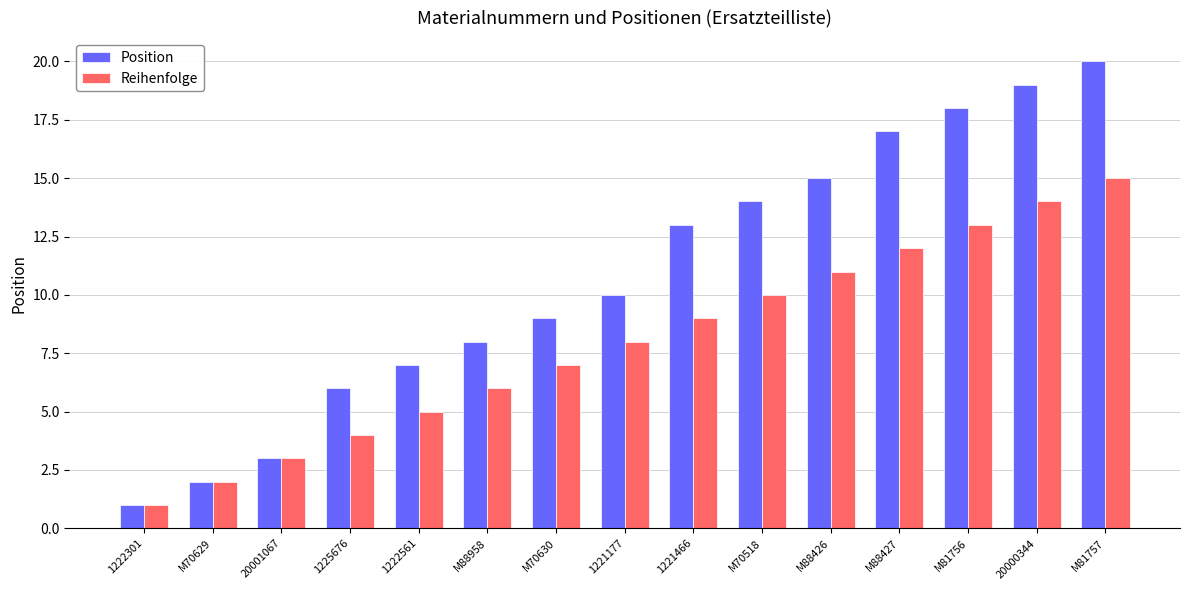

Is the value of Reihenfolge at 1225676 greater than the value of Position at 1221177?

No